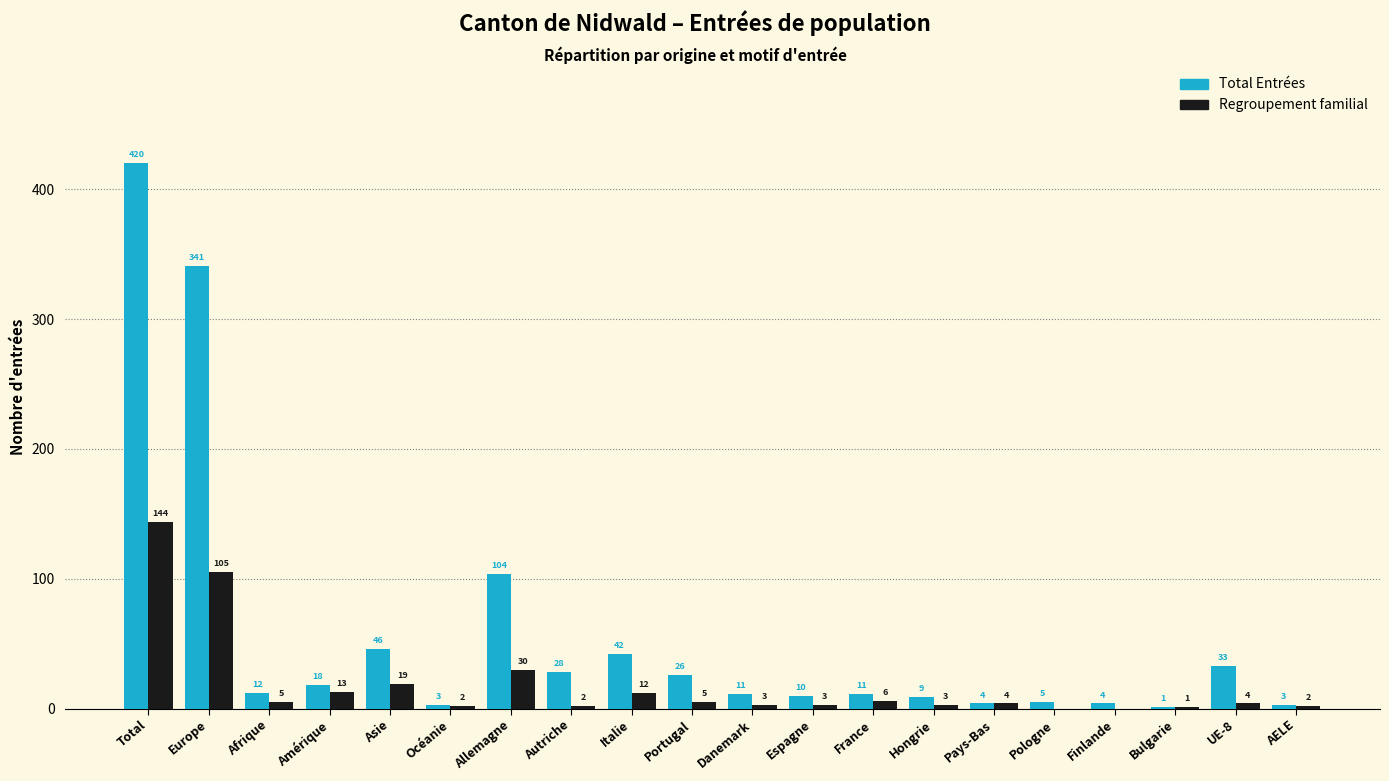

Reading left to right, extract all data points from this chart.

Total Entrées: Total=420	Europe=341	Afrique=12	Amérique=18	Asie=46	Océanie=3	Allemagne=104	Autriche=28	Italie=42	Portugal=26	Danemark=11	Espagne=10	France=11	Hongrie=9	Pays-Bas=4	Pologne=5	Finlande=4	Bulgarie=1	UE-8=33	AELE=3
Regroupement familial: Total=144	Europe=105	Afrique=5	Amérique=13	Asie=19	Océanie=2	Allemagne=30	Autriche=2	Italie=12	Portugal=5	Danemark=3	Espagne=3	France=6	Hongrie=3	Pays-Bas=4	Pologne=0	Finlande=0	Bulgarie=1	UE-8=4	AELE=2